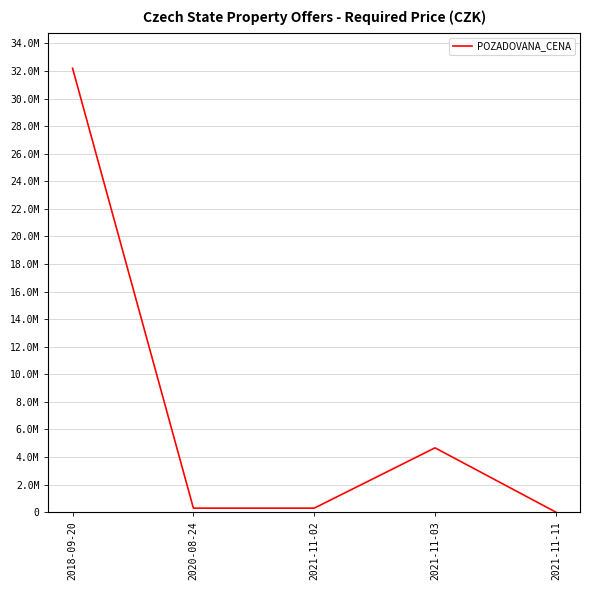

How many lines are shown in the chart?

1